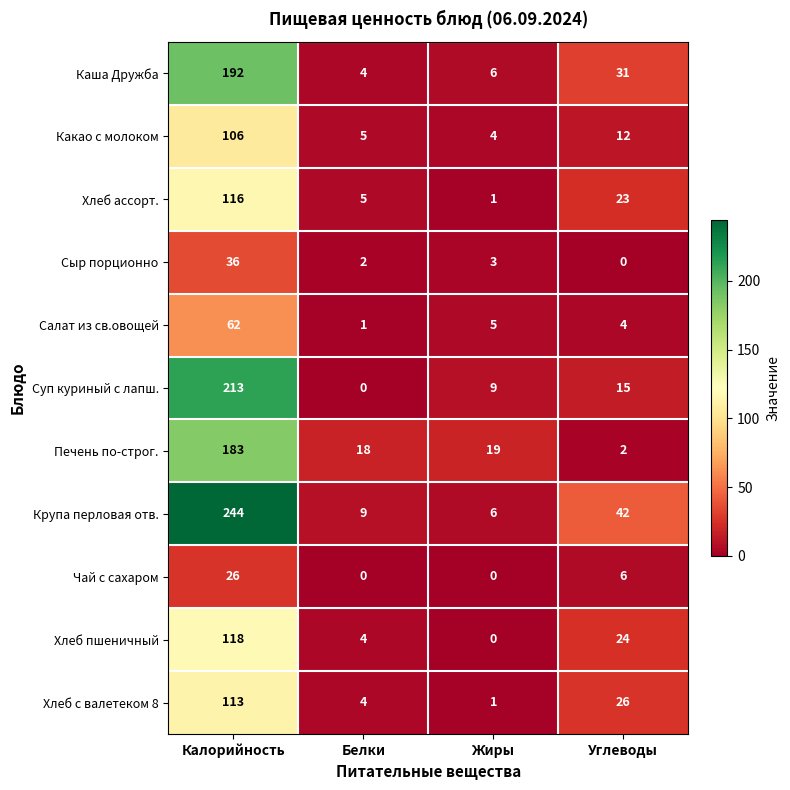

Is the value of Салат из св.овощей at Калорийность greater than the value of Хлеб пшеничный at Жиры?

Yes